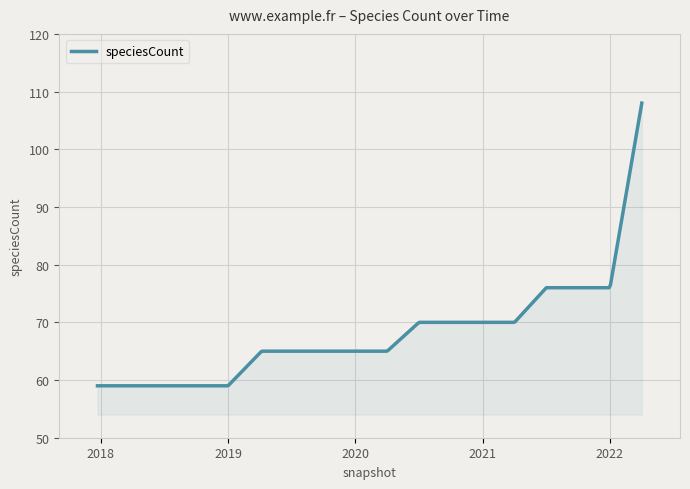

How many lines are shown in the chart?

1